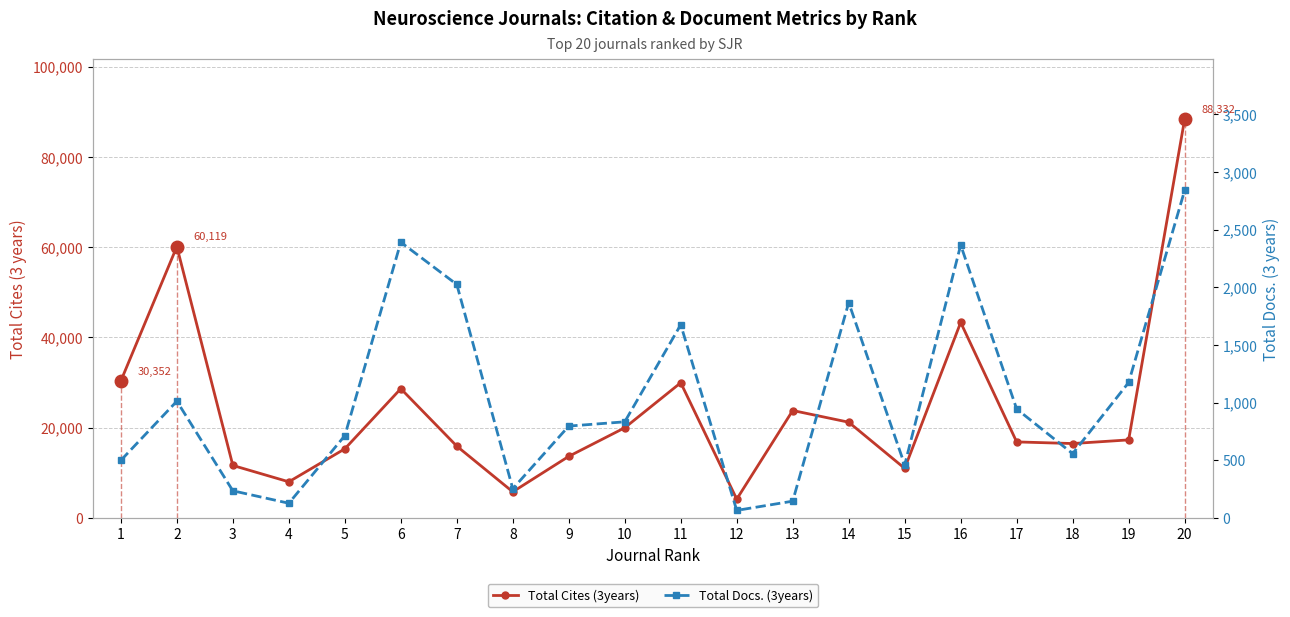

What is the difference between the second highest and minimum values in the Total Cites (3years) series?

55964